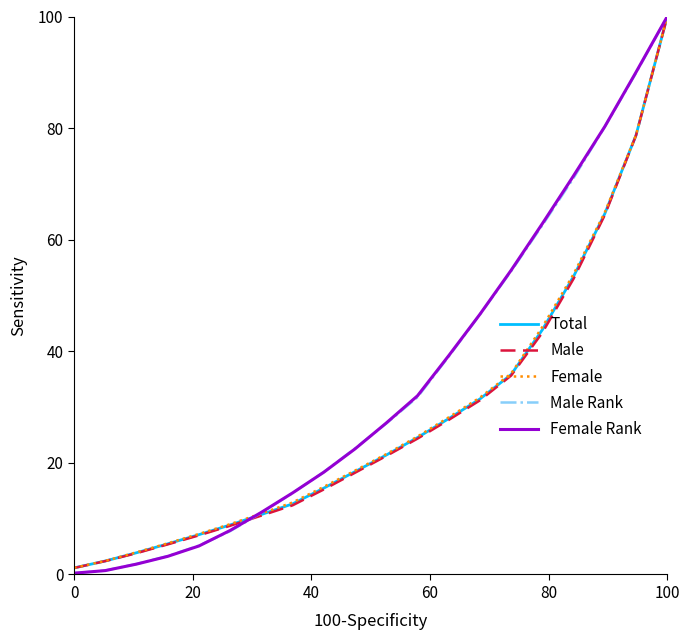

Which series has the widest spread of values?

Female Rank